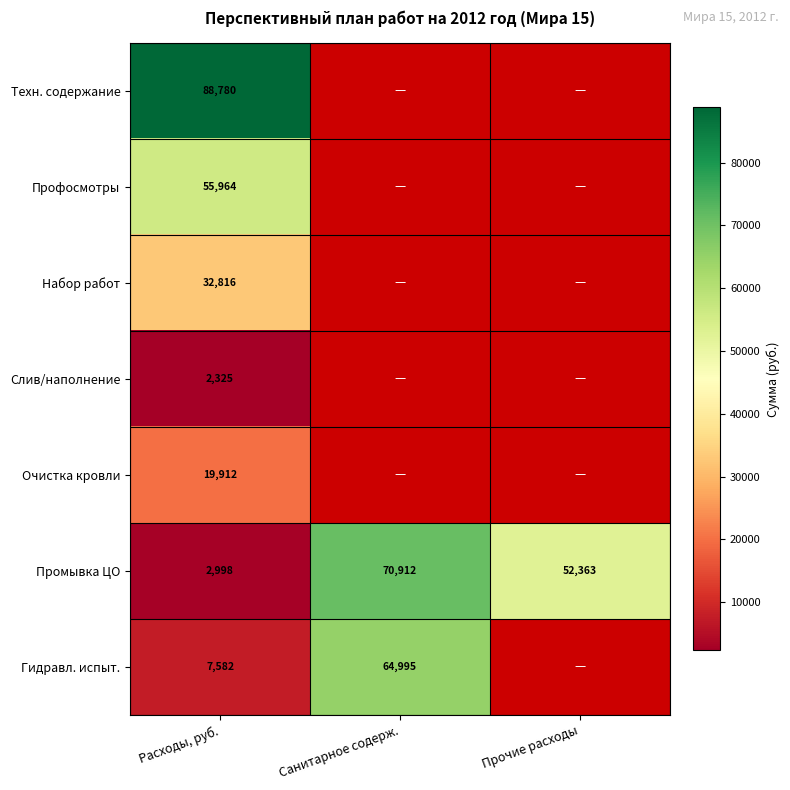

The value of Профосмотры at Расходы, руб. is 55963.6. True or false?

True